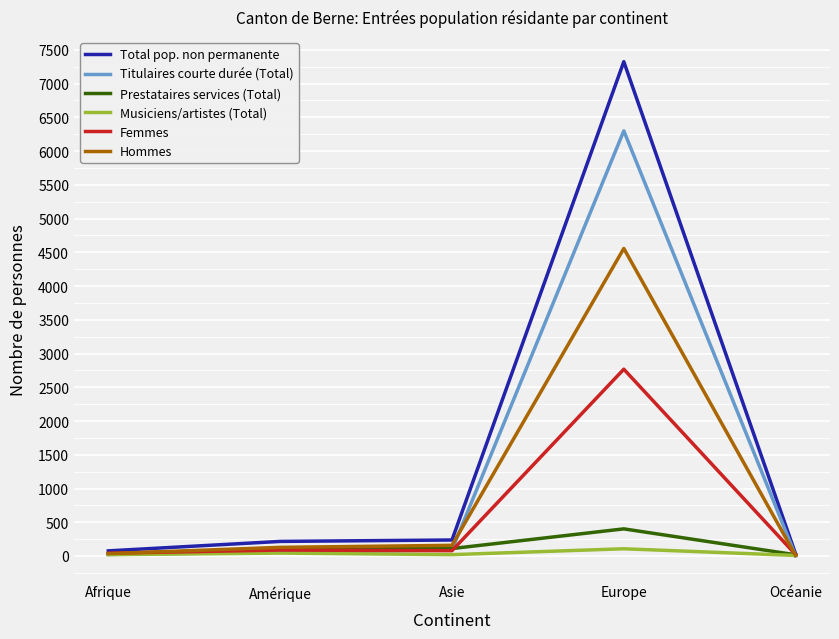

True or false: Femmes has a value of 79 at Asie.

True